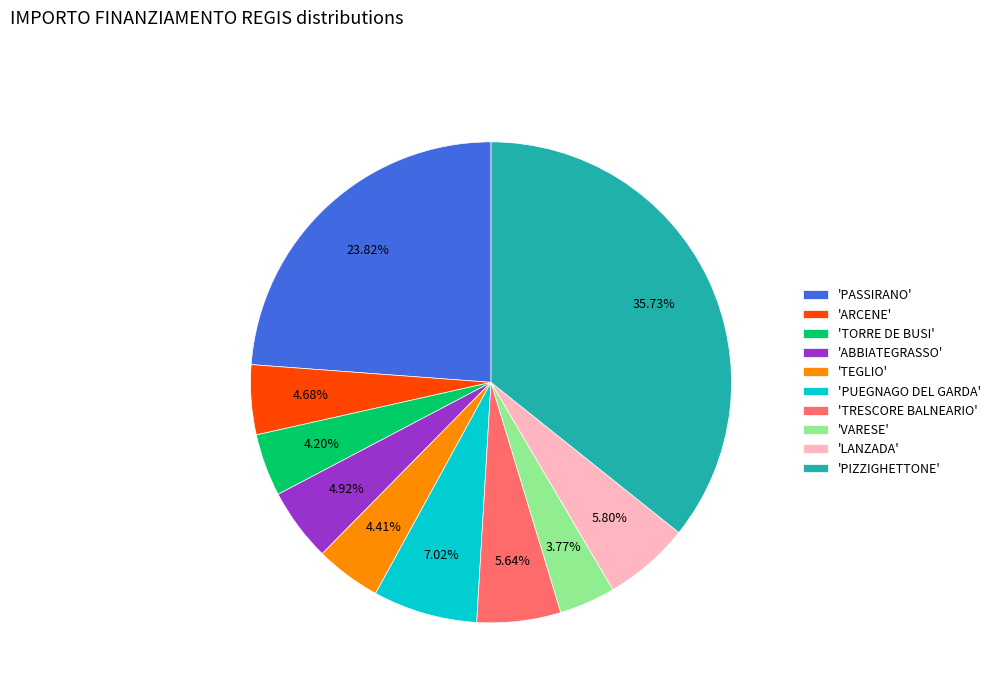

Does 'PIZZIGHETTONE' represent more than half of the total?

No